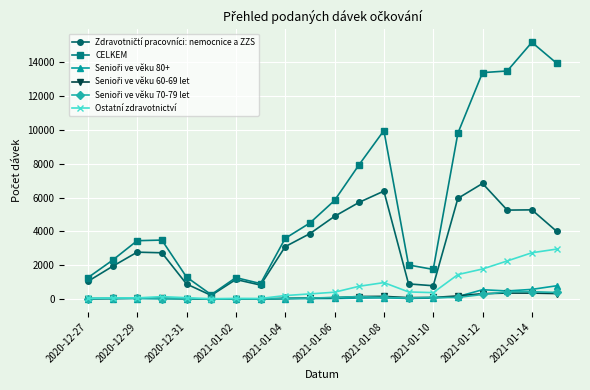

What is the greatest value displayed?

15189